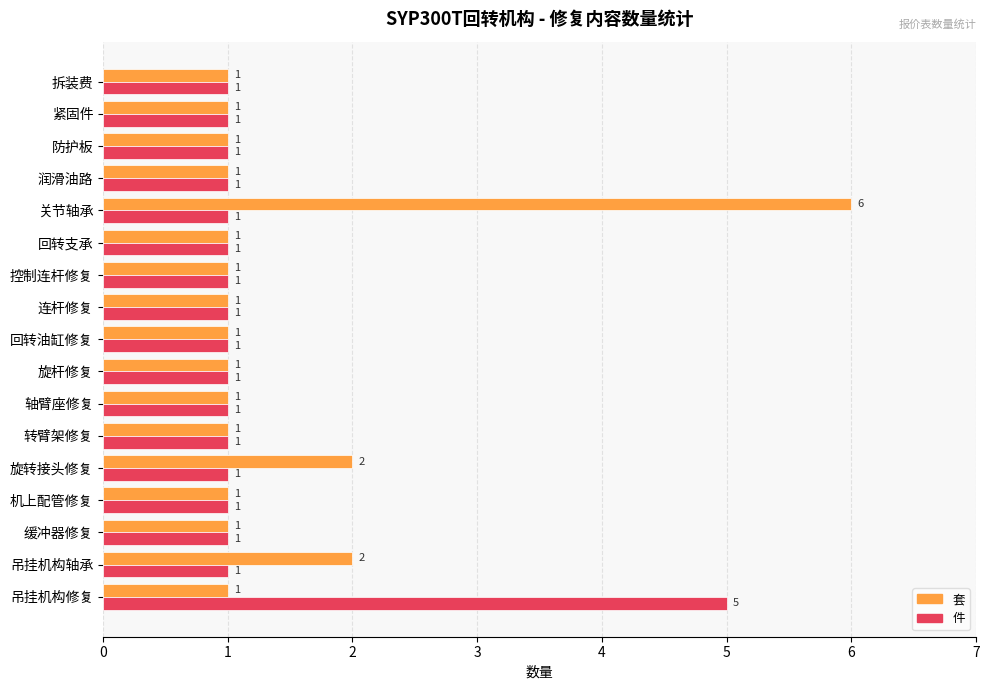

Which series has the widest spread of values?

套